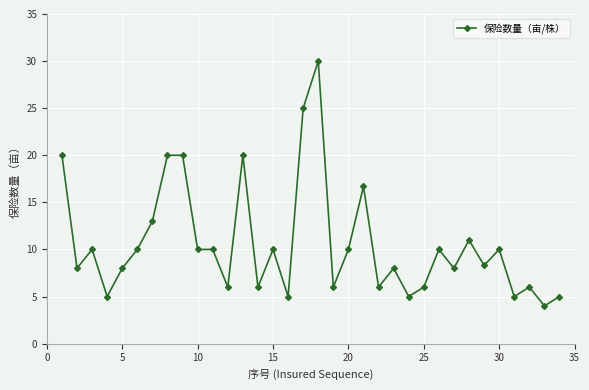

True or false: there are more than 1 points higher than both neighbors.

True